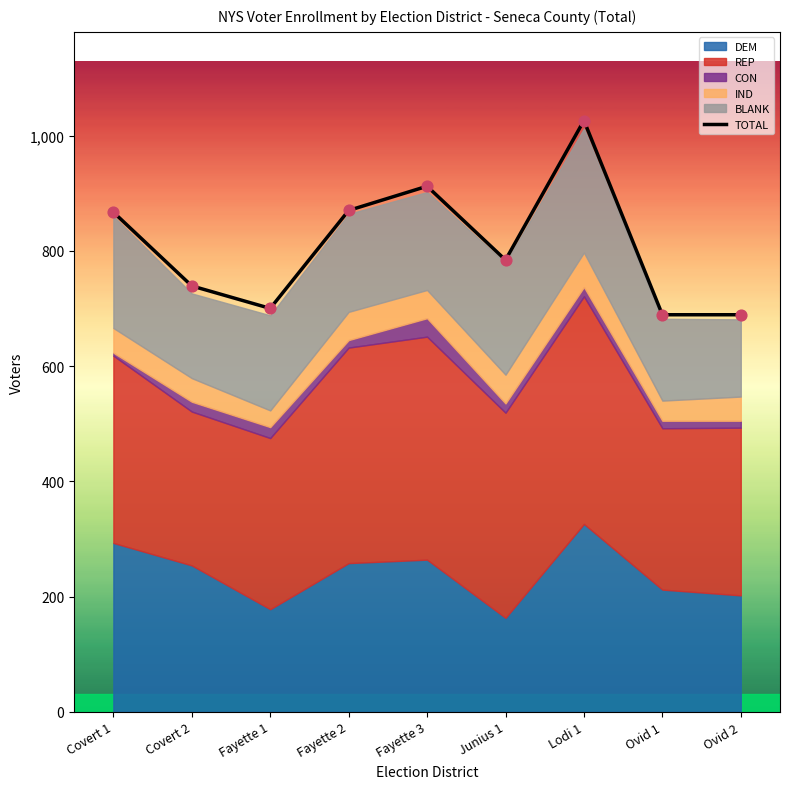

Approximately how many times larger is the value at Lodi 1 compared to Ovid 2?

1.5